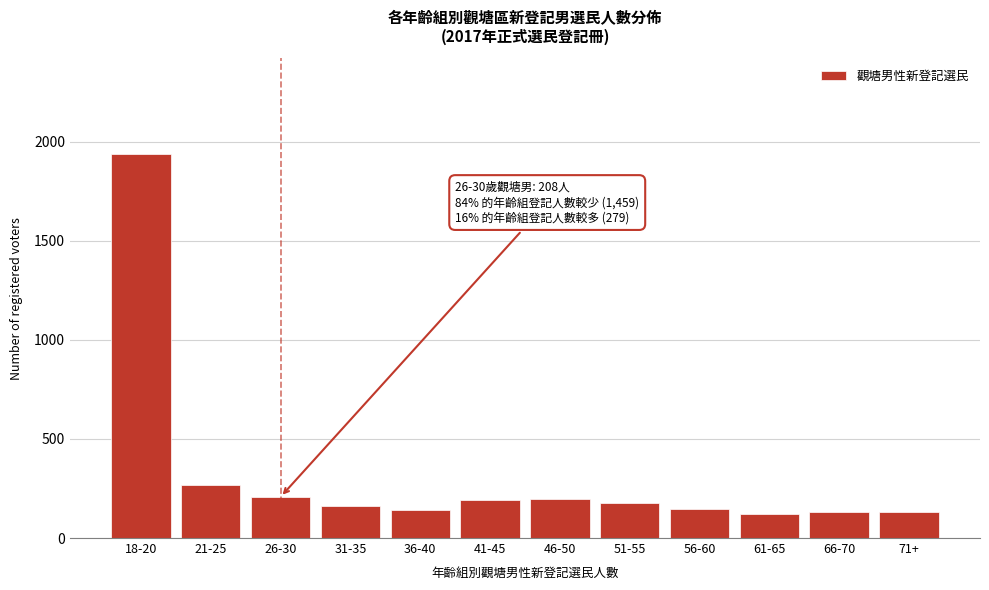

What is the change in value from 18-20 to 36-40?

-1794